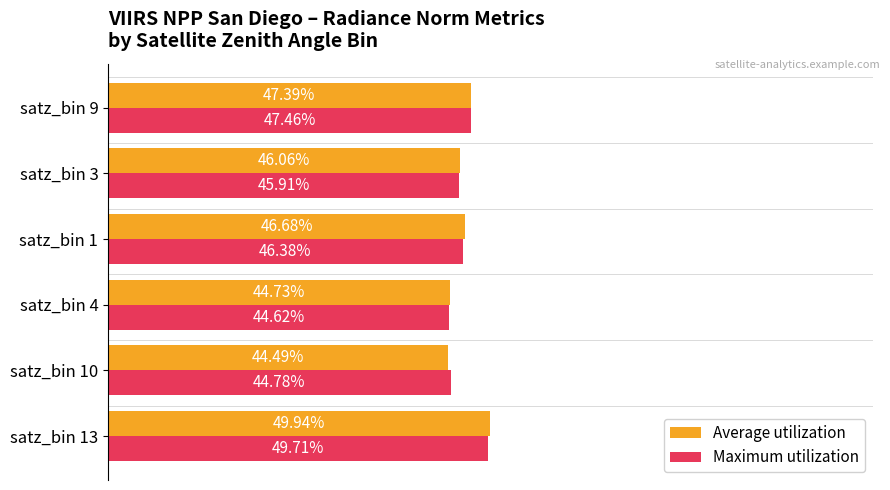

What are all the series names shown in the legend?

Average utilization, Maximum utilization